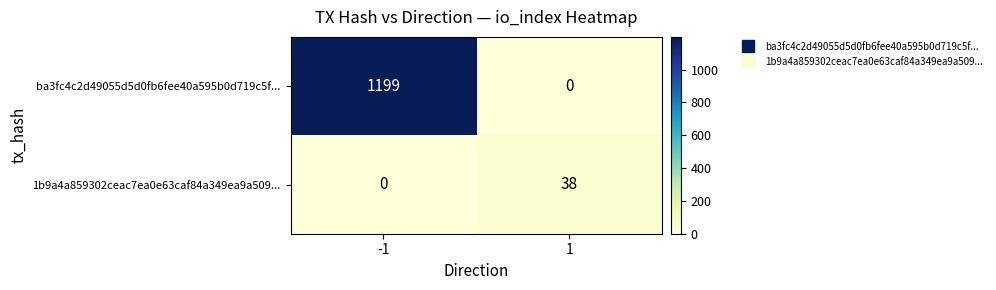

Reading left to right, extract all data points from this chart.

ba3fc4c2d49055d5d0fb6fee40a595b0d719c5f...: 1199	0
1b9a4a859302ceac7ea0e63caf84a349ea9a509...: 0	38